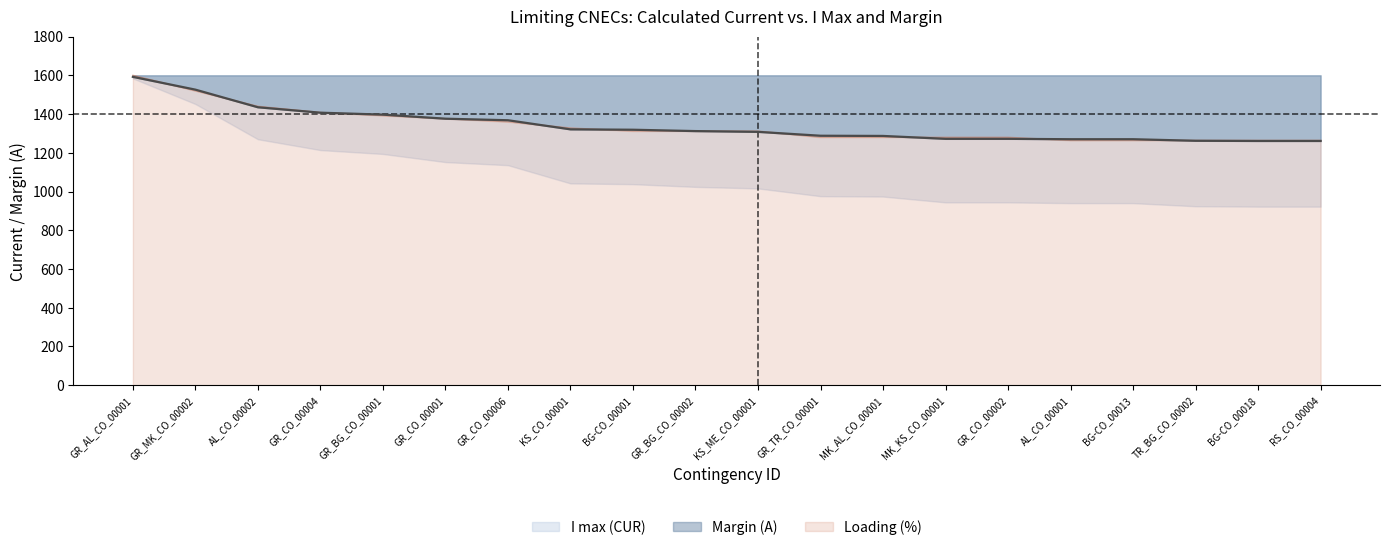

What is the label of the 2nd point from the left?

GR_MK_CO_00002